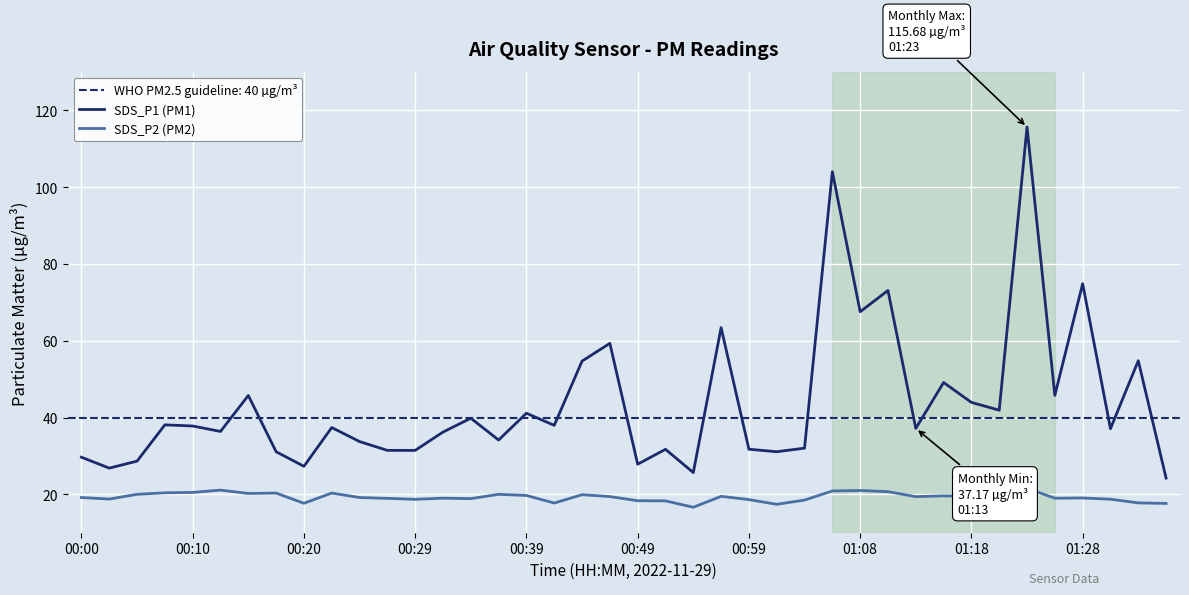

What are all the series names shown in the legend?

SDS_P1 (PM1), SDS_P2 (PM2)